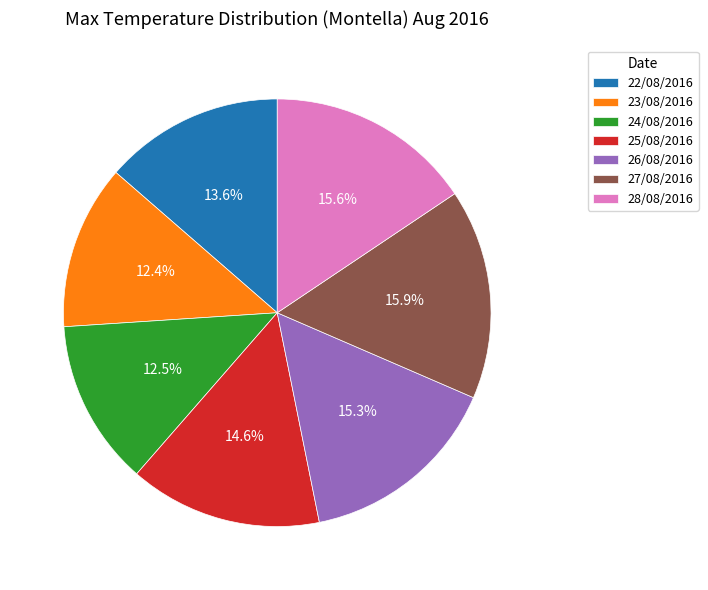

Is 23/08/2016 the majority of the pie?

No